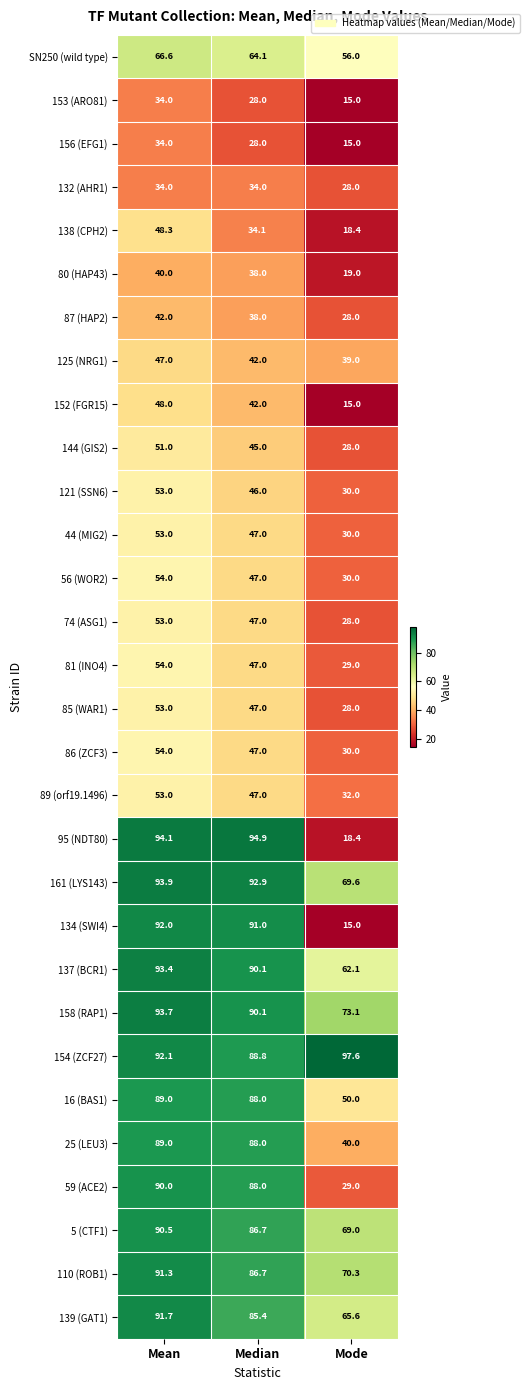

What is the greatest value displayed?

97.6